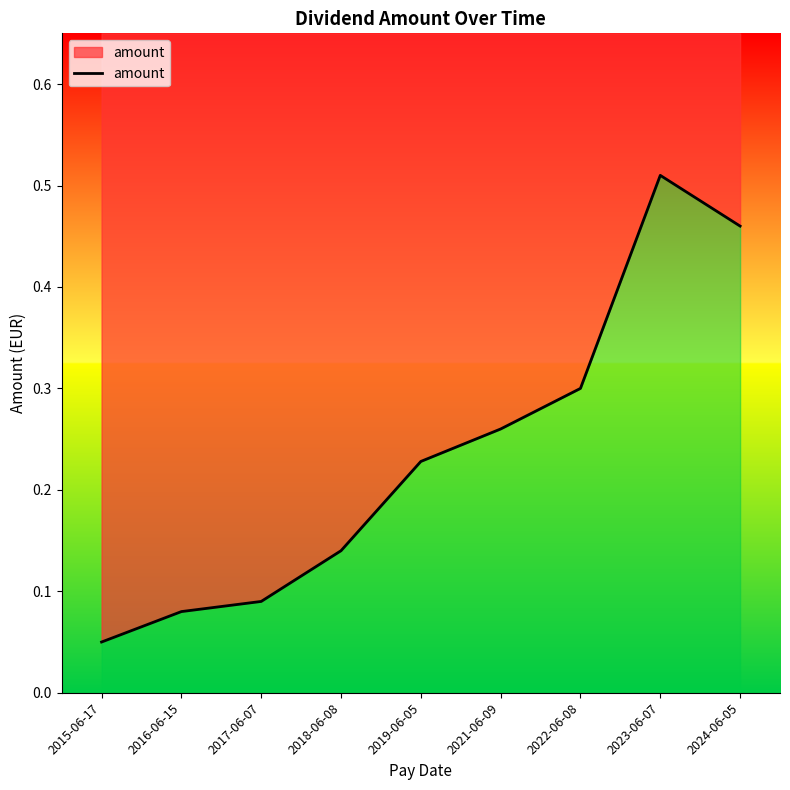

Rank the categories by value from highest to lowest.

2023-06-07, 2024-06-05, 2022-06-08, 2021-06-09, 2019-06-05, 2018-06-08, 2017-06-07, 2016-06-15, 2015-06-17